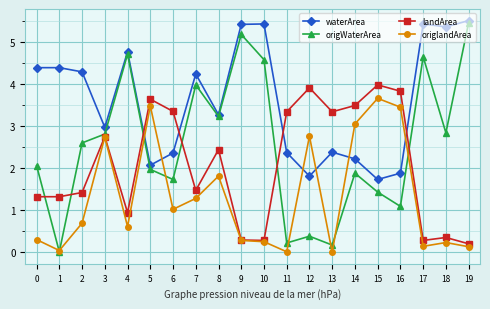

What is the difference between the maximum and minimum values in the waterArea series?

3.8